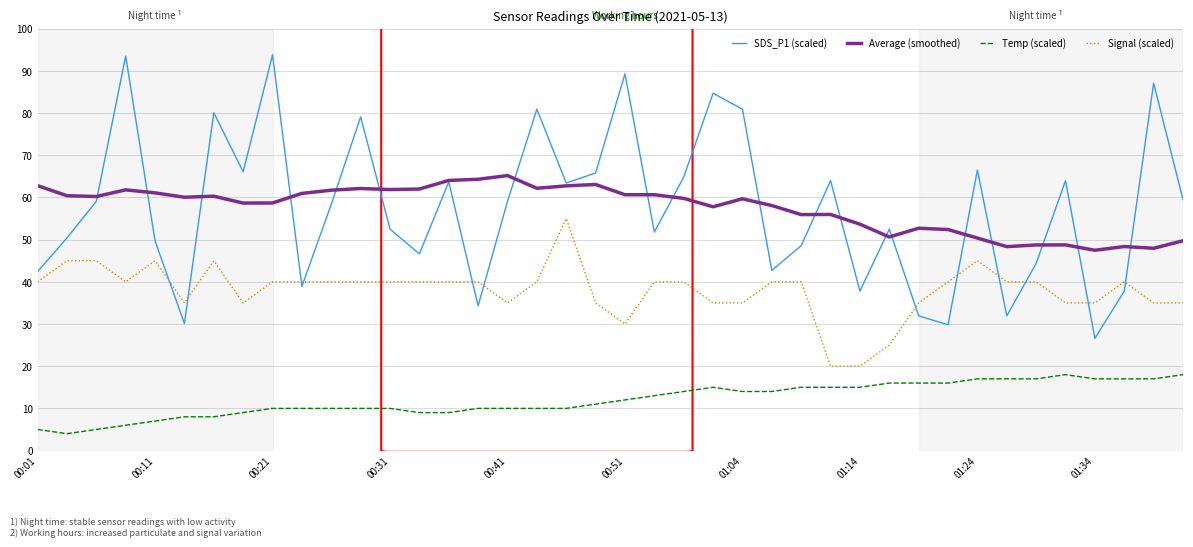

How many categories are shown in the chart?

40